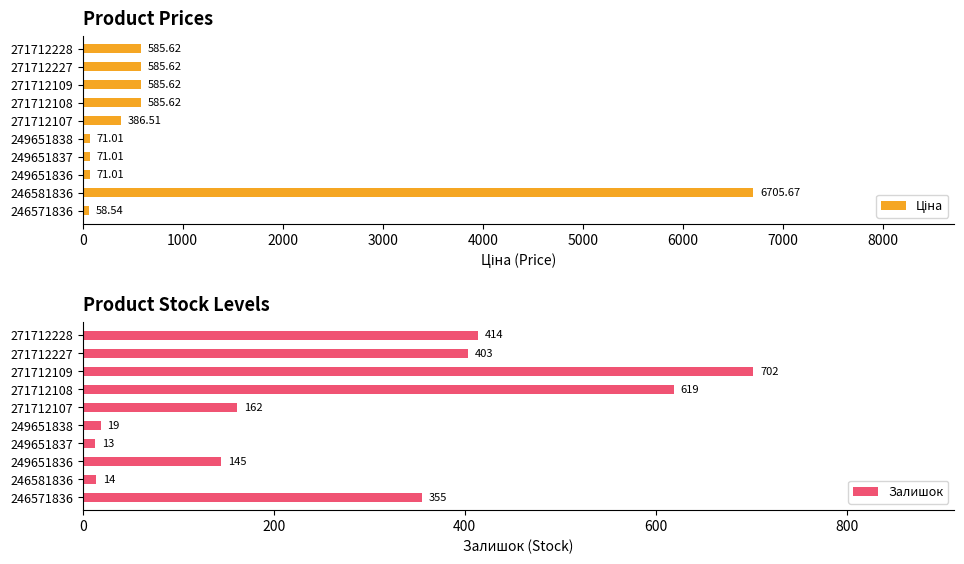

Read the Залишок value at 271712108, to the nearest 10.

620